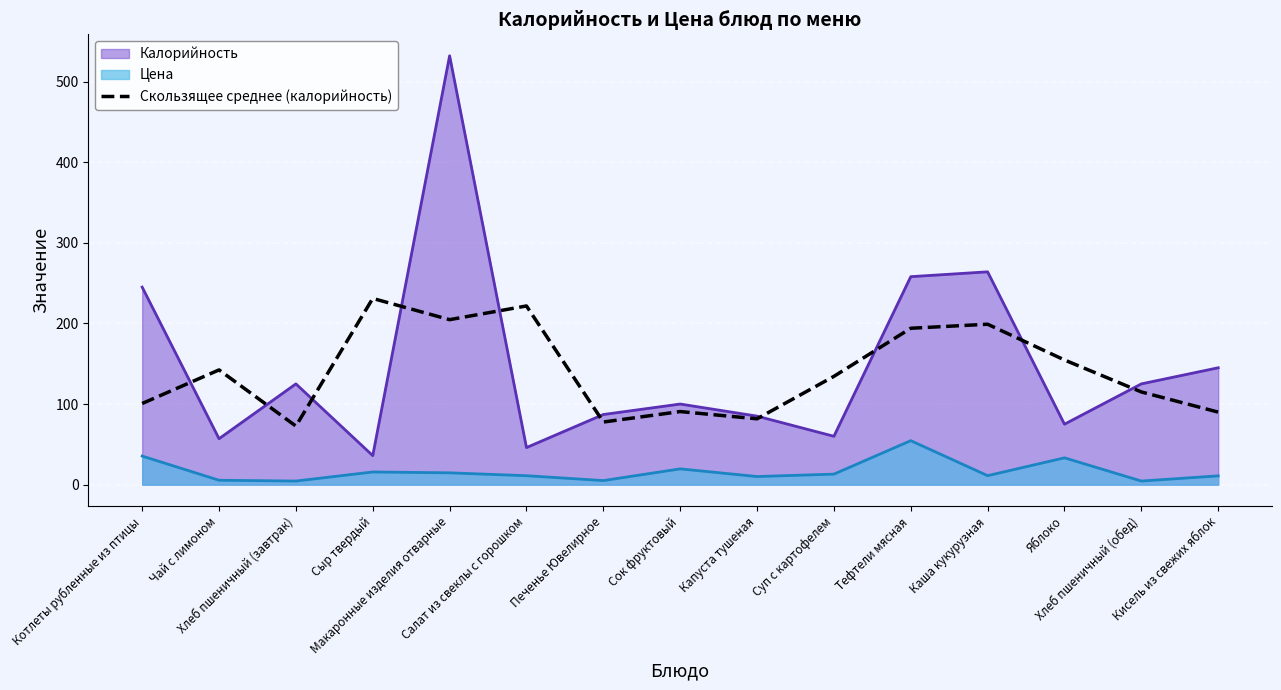

List the series in order of their peak value, lowest first.

Цена, Скользящее среднее (калорийность), Калорийность